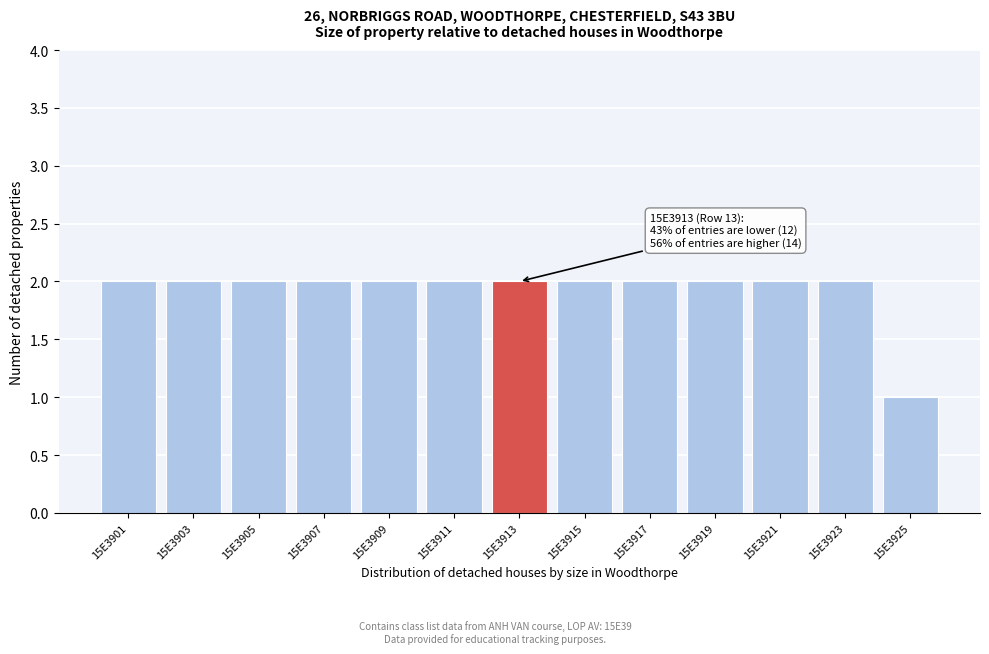

Reading right to left, what are all the values shown in this chart?

15E3925=1	15E3923=2	15E3921=2	15E3919=2	15E3917=2	15E3915=2	15E3913=2	15E3911=2	15E3909=2	15E3907=2	15E3905=2	15E3903=2	15E3901=2